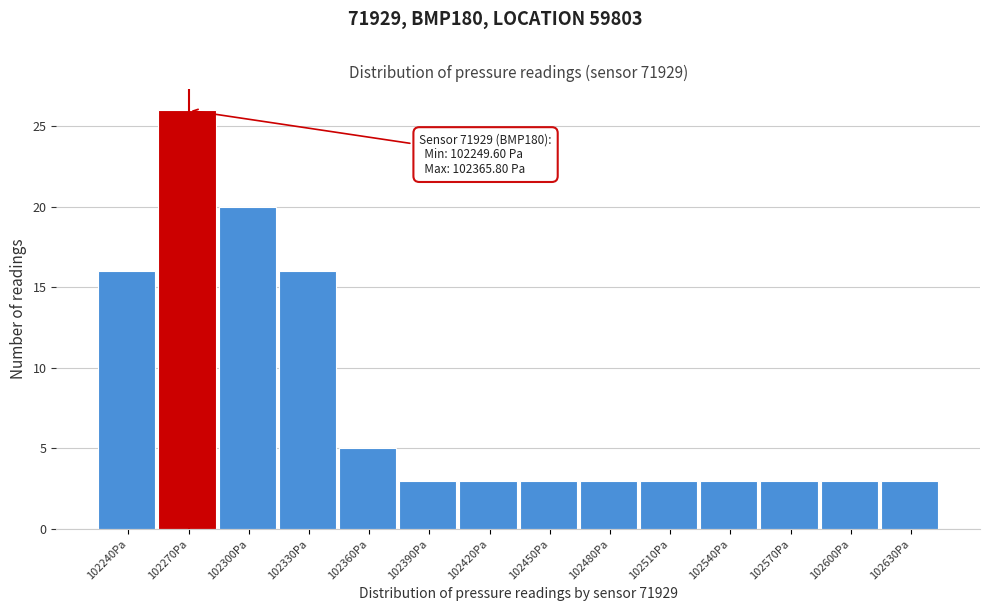

Reading right to left, what are all the values shown in this chart?

3	3	3	3	3	3	3	3	3	5	16	20	26	16